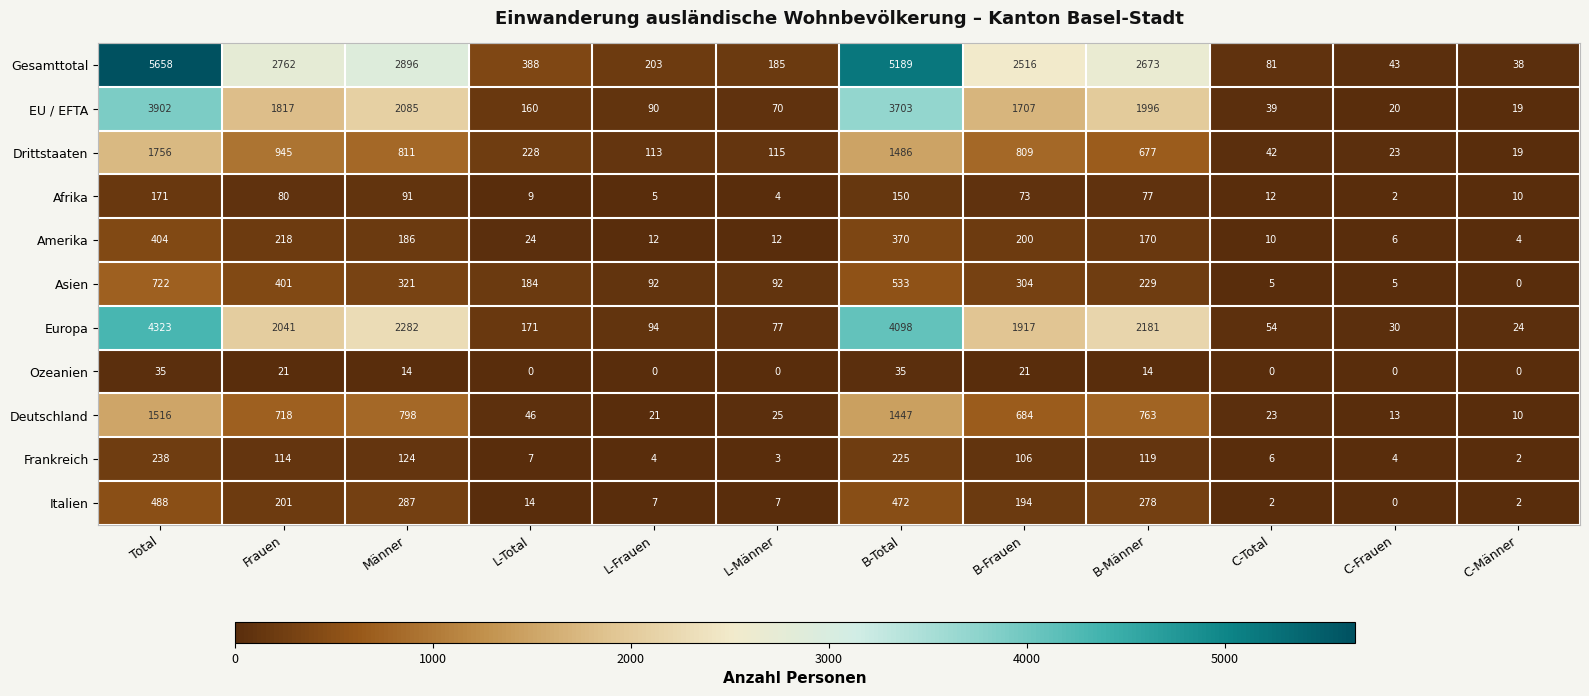

Is it true that Asien equals 184 at L-Total?

True